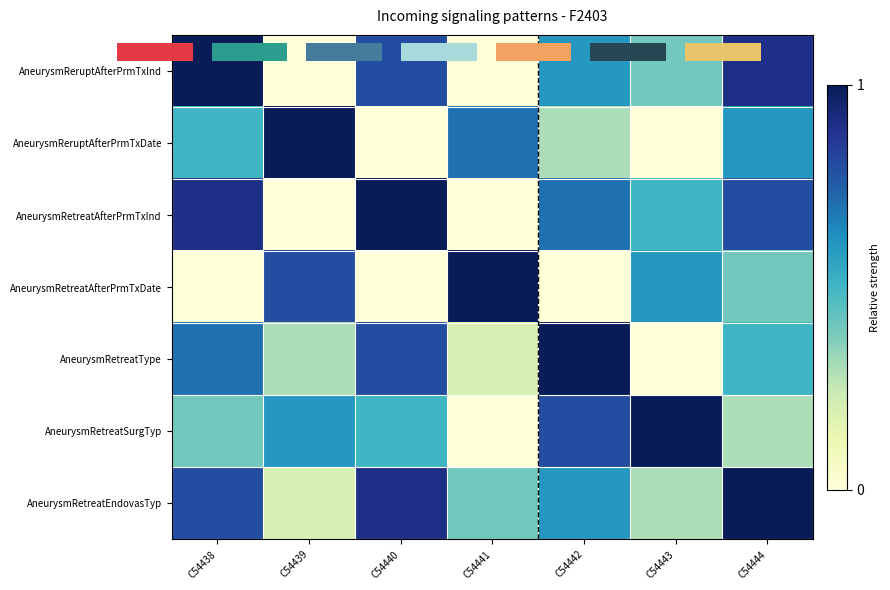

The AneurysmRetreatAfterPrmTxDate series shows 1.0 at C54441. True or false?

True